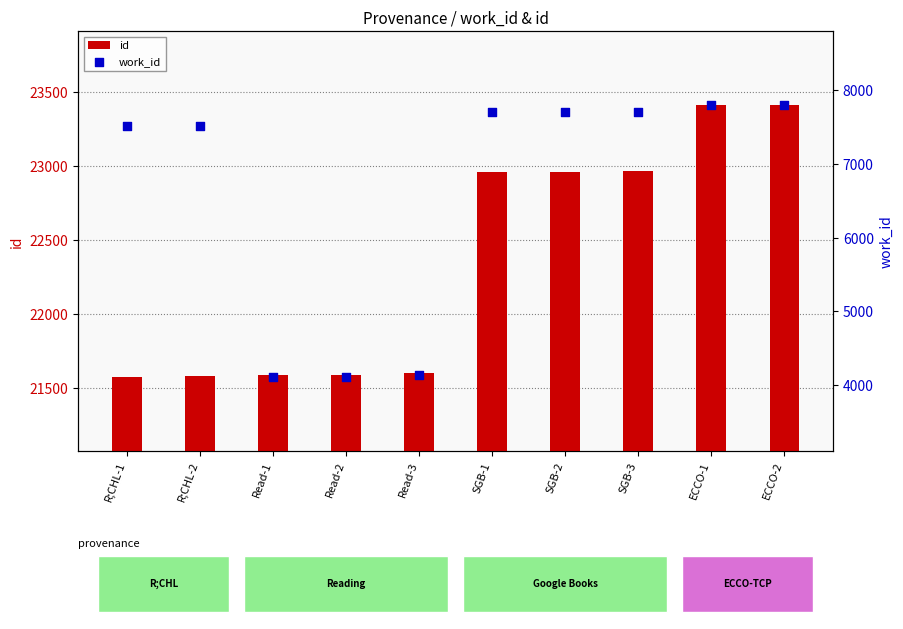

Which series has the largest Y range (max minus min)?

work_id